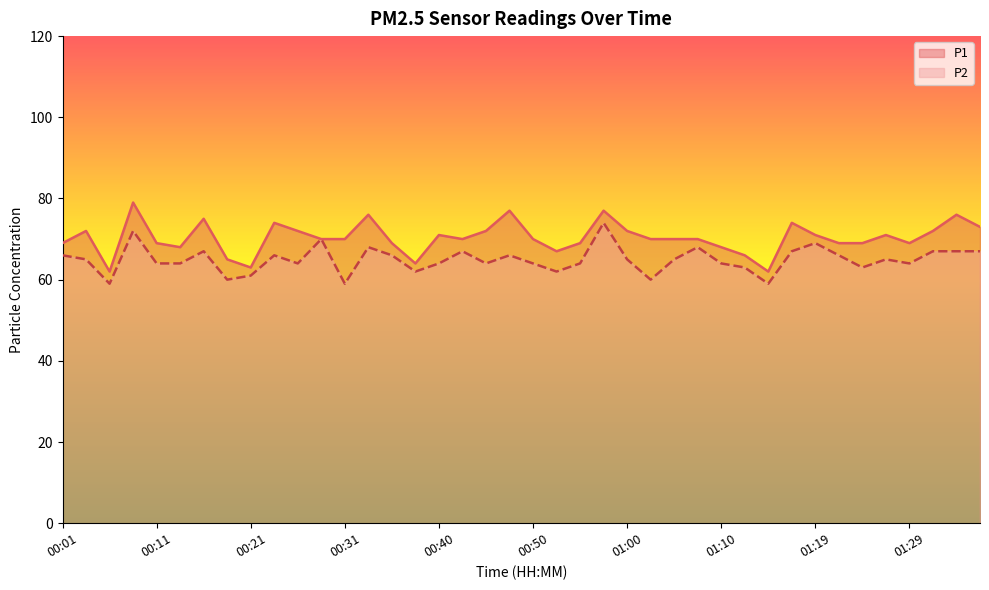

Where is P2 nearest to the value 66?

00:01